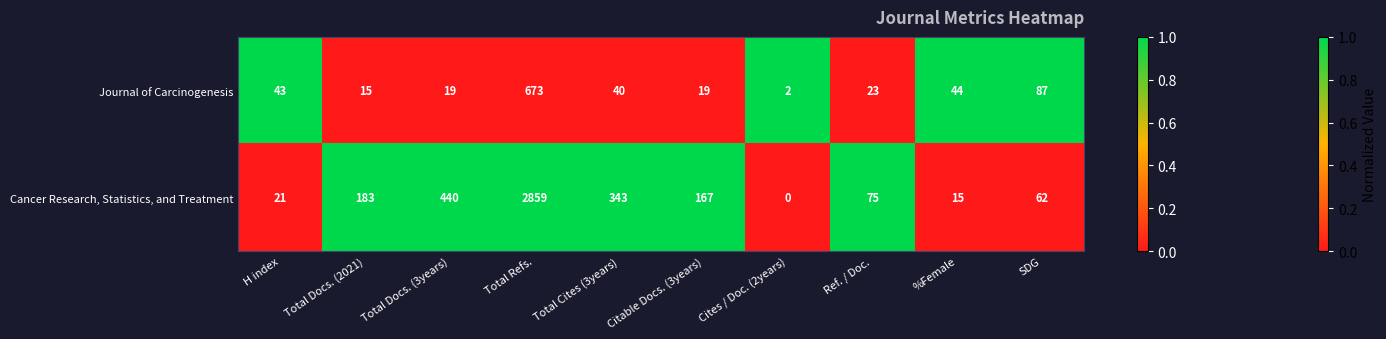

What is the sum of all Journal of Carcinogenesis values?

965